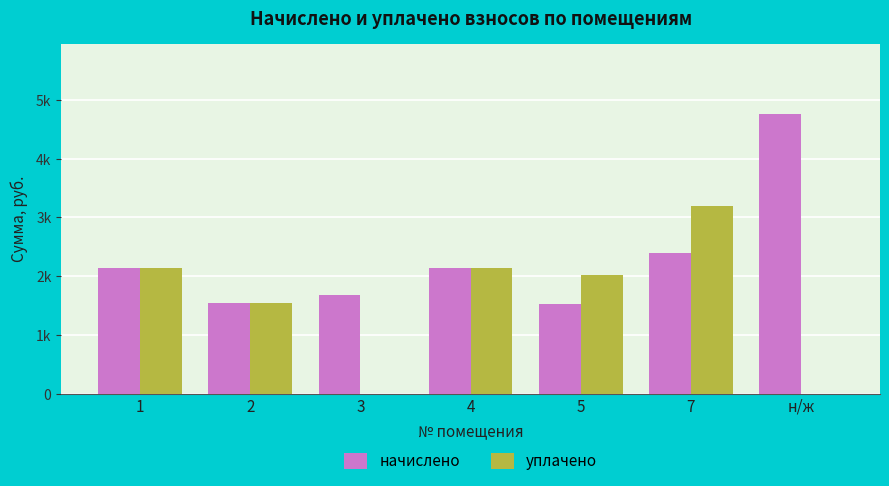

What are all the series names shown in the legend?

начислено, уплачено